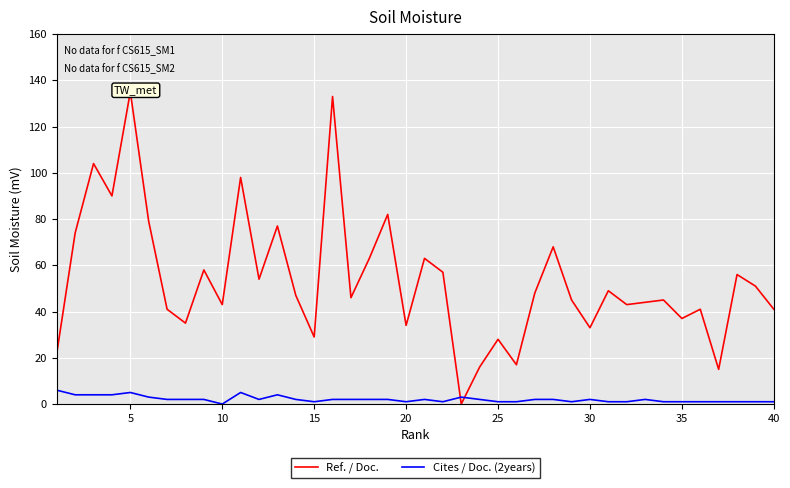

Is it true that Cites / Doc. (2years) equals 1 at 35?

True